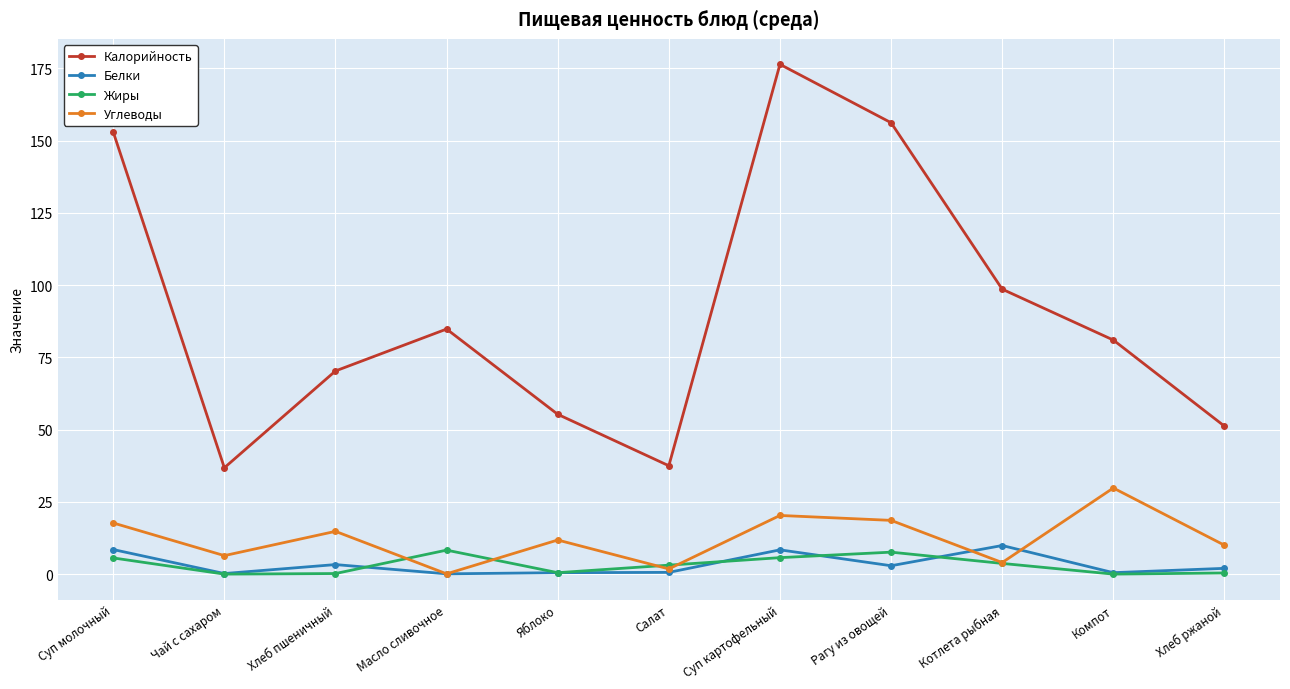

What is the difference between the maximum and second lowest values in the Белки series?

9.7